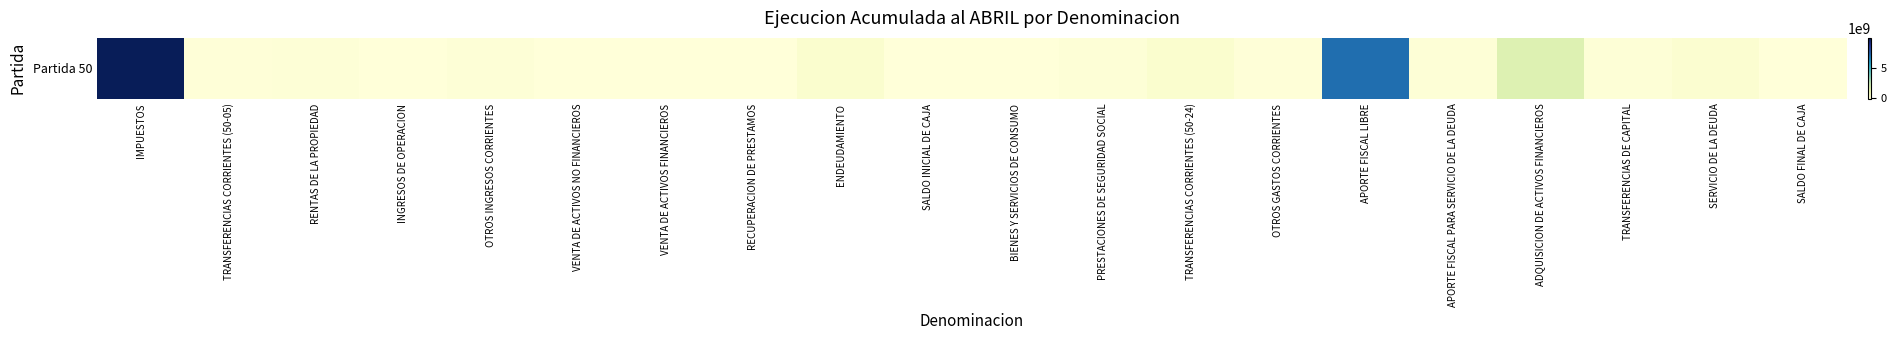

What is the maximum value shown in the chart?

9782959912